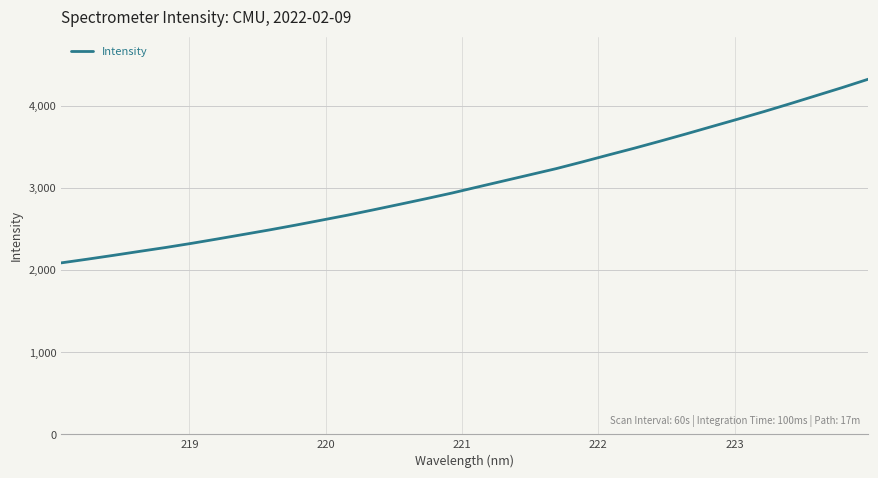

What is the difference between the maximum and minimum values?

2237.6